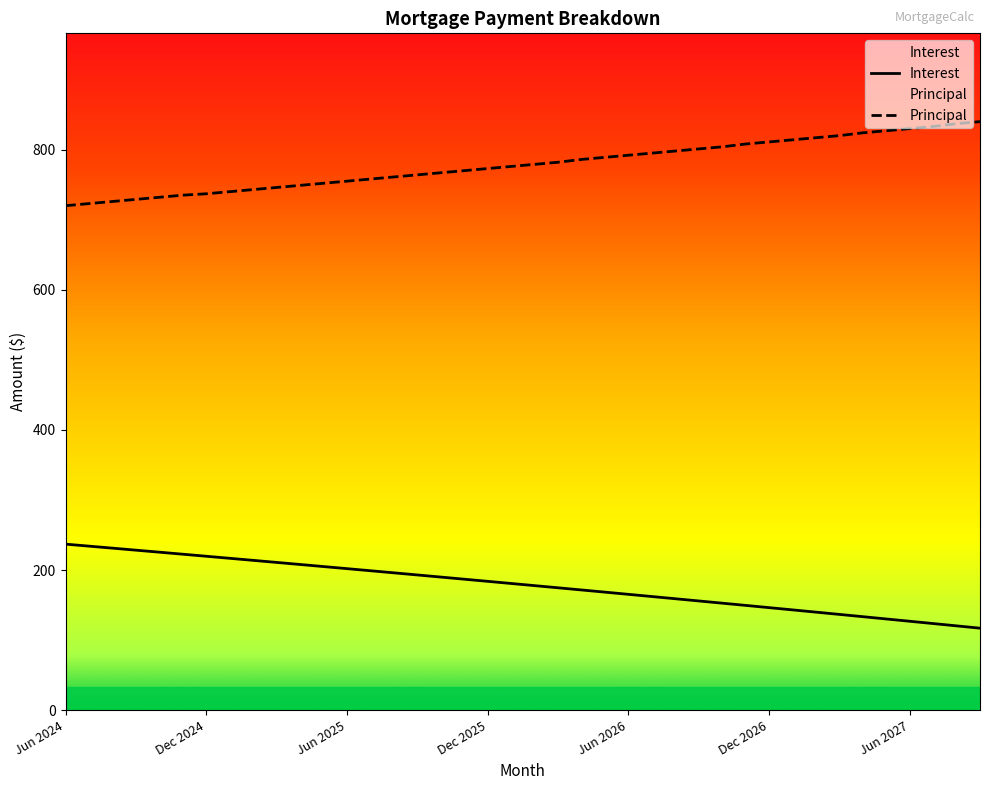

At which category is the sum across all series the highest?

Nov 2024